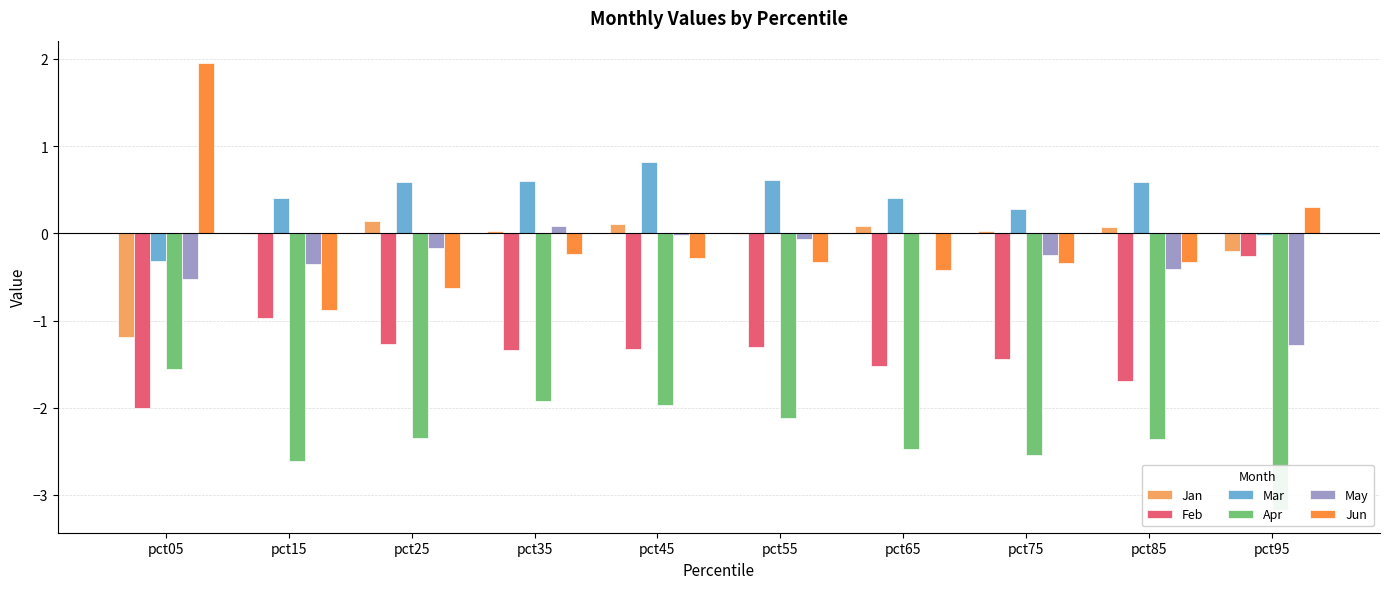

What are all the series names shown in the legend?

Jan, Feb, Mar, Apr, May, Jun